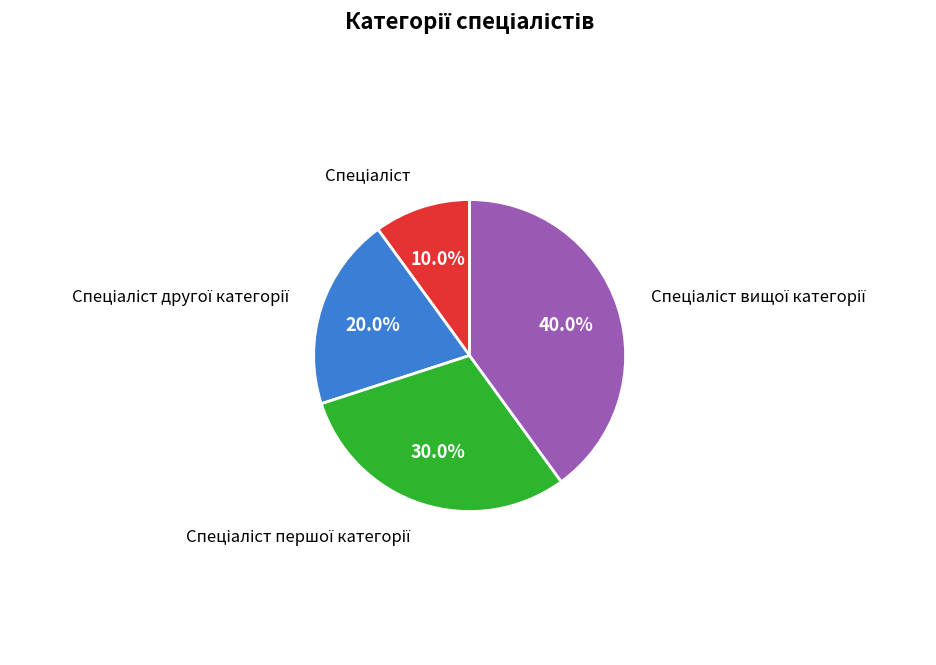

Is there a majority slice in this chart?

No